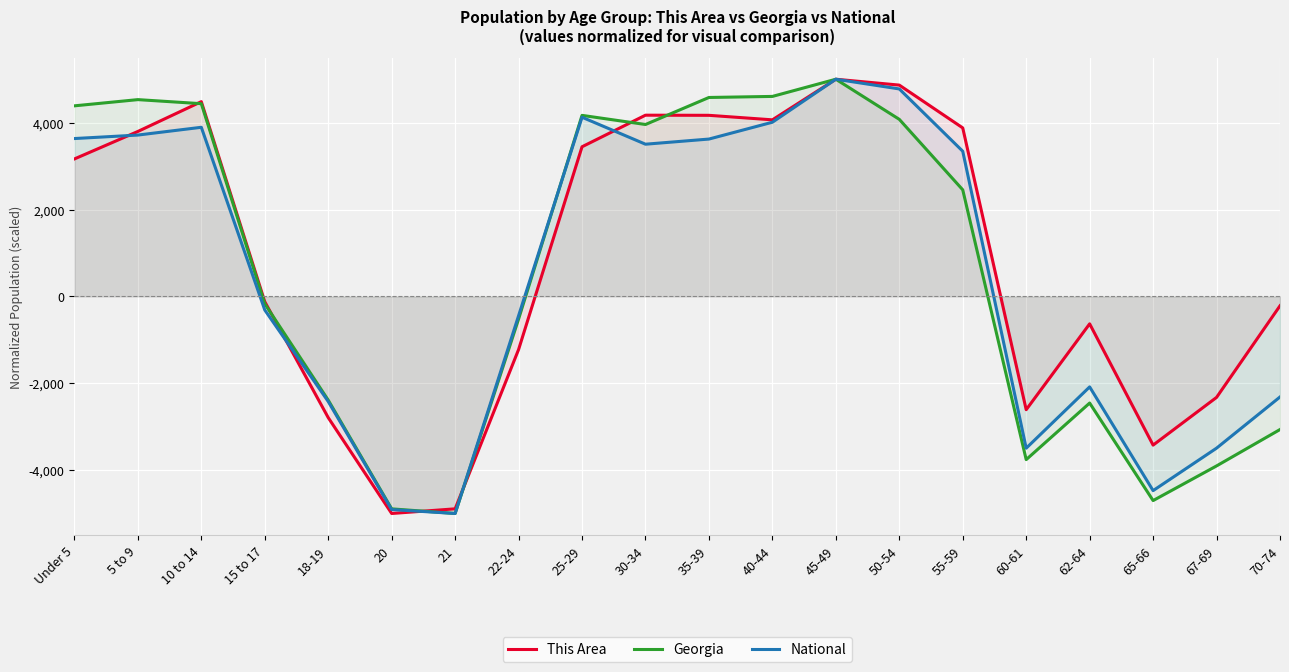

Where is National nearest to the value 0?

15 to 17